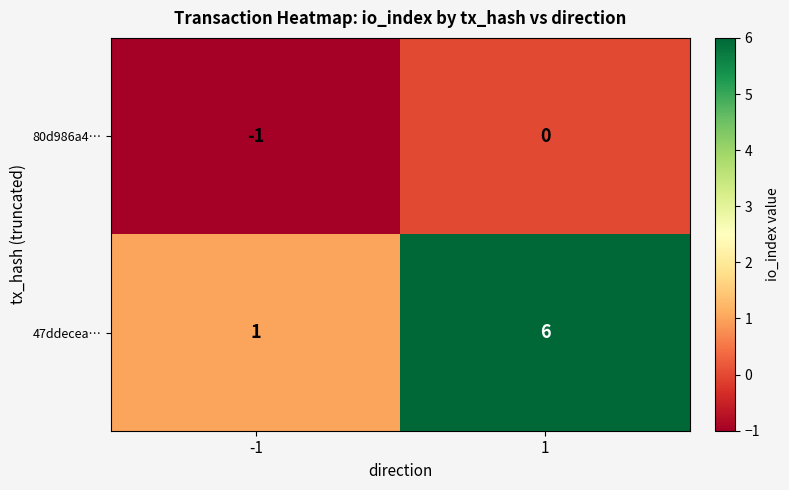

What is the spread (max minus min) of values at 1?

6